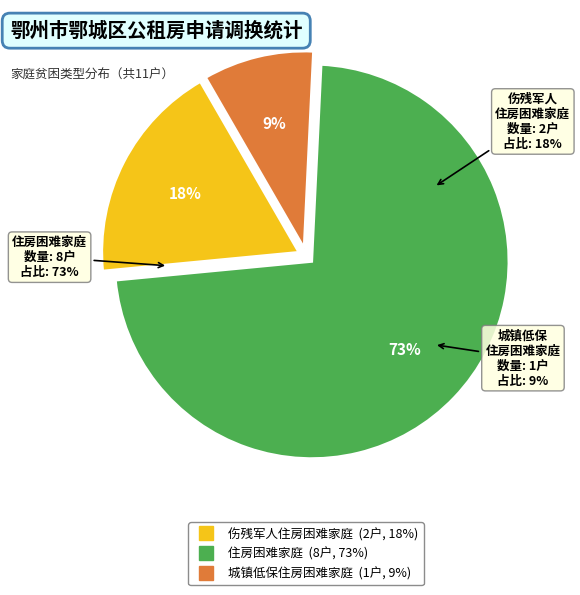

Does 伤残军人住房困难家庭 represent more than half of the total?

No